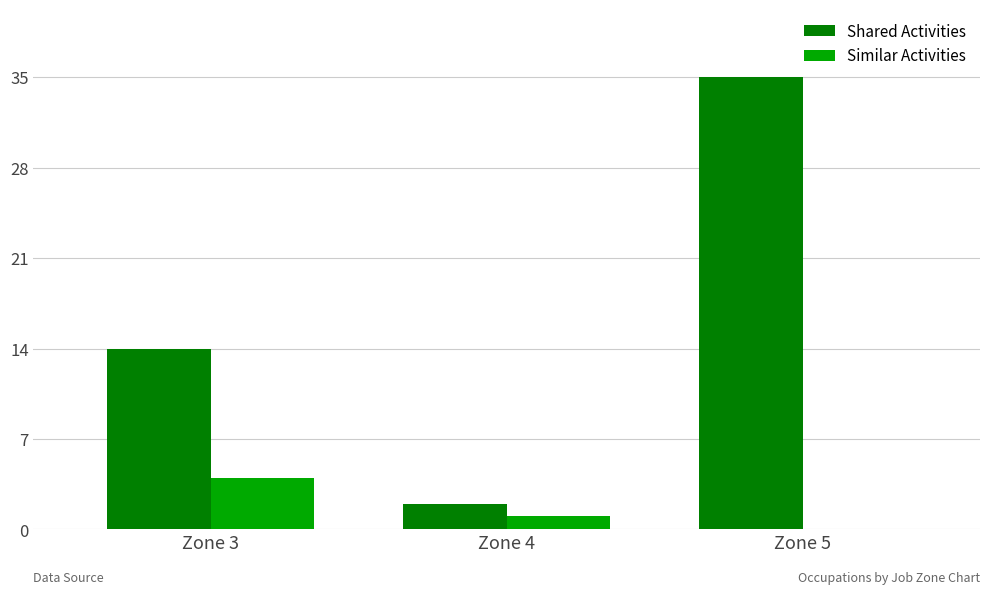

At which label is Shared Activities closest to 18?

Zone 3